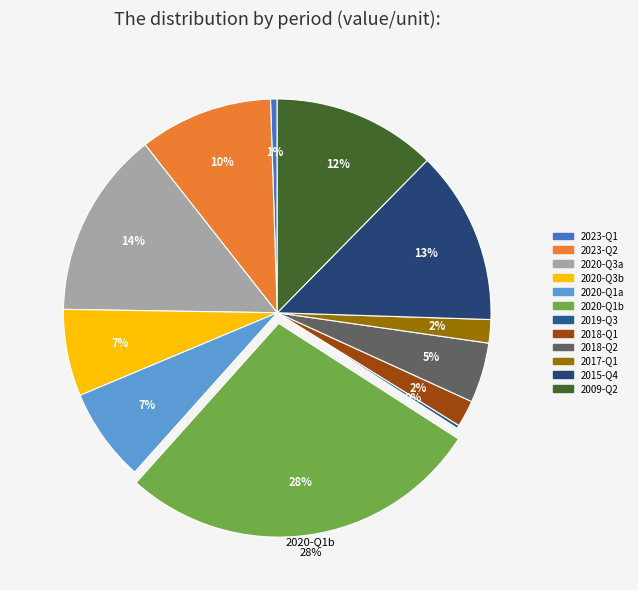

The 10 slice represents 21% of the pie. True or false?

False